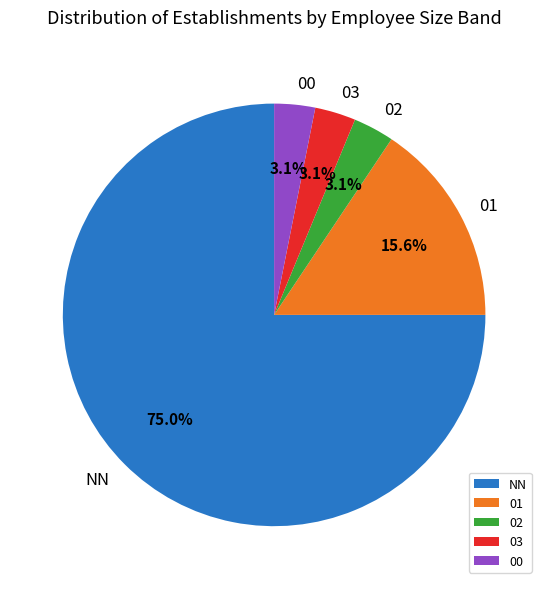

What percentage is the 00 slice, to the nearest percent?

3%